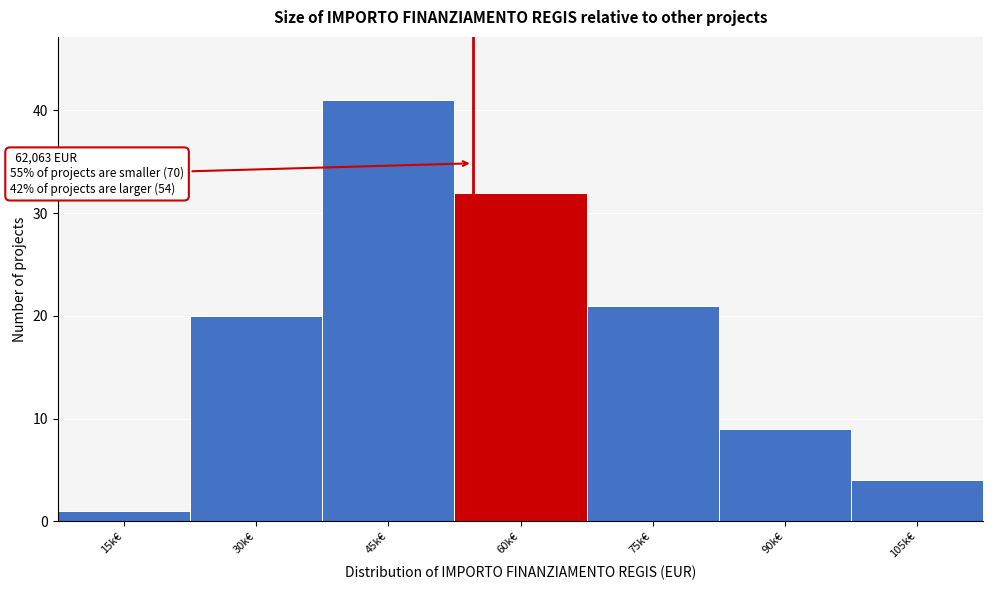

Reading right to left, list all the values displayed in this chart.

105k€=4	90k€=9	75k€=21	60k€=32	45k€=41	30k€=20	15k€=1